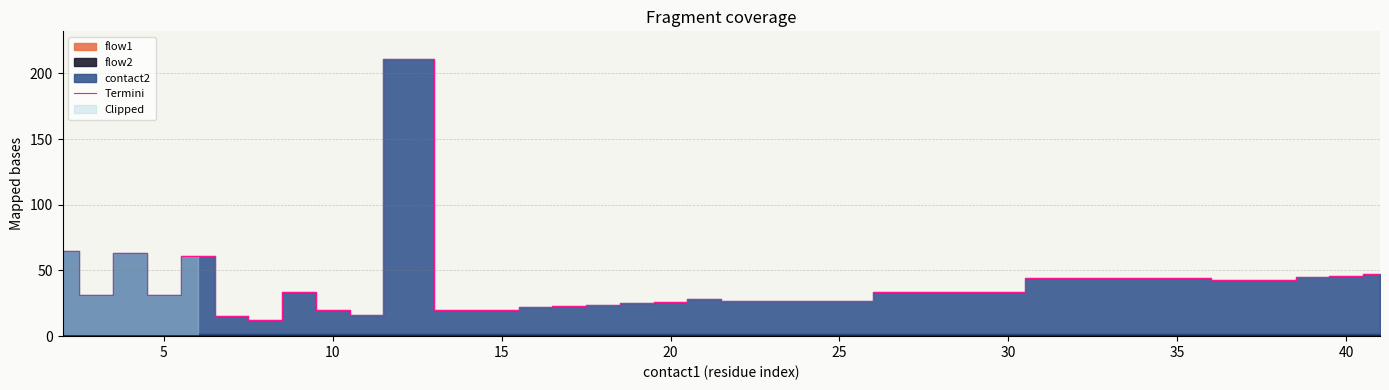

Reading right to left, transcribe all the data shown in this chart.

47	46	45	43	44	44	34	27	28	26	25	24	23	22	20	20	211	16	20	34	12	15	61	31	63	31	65